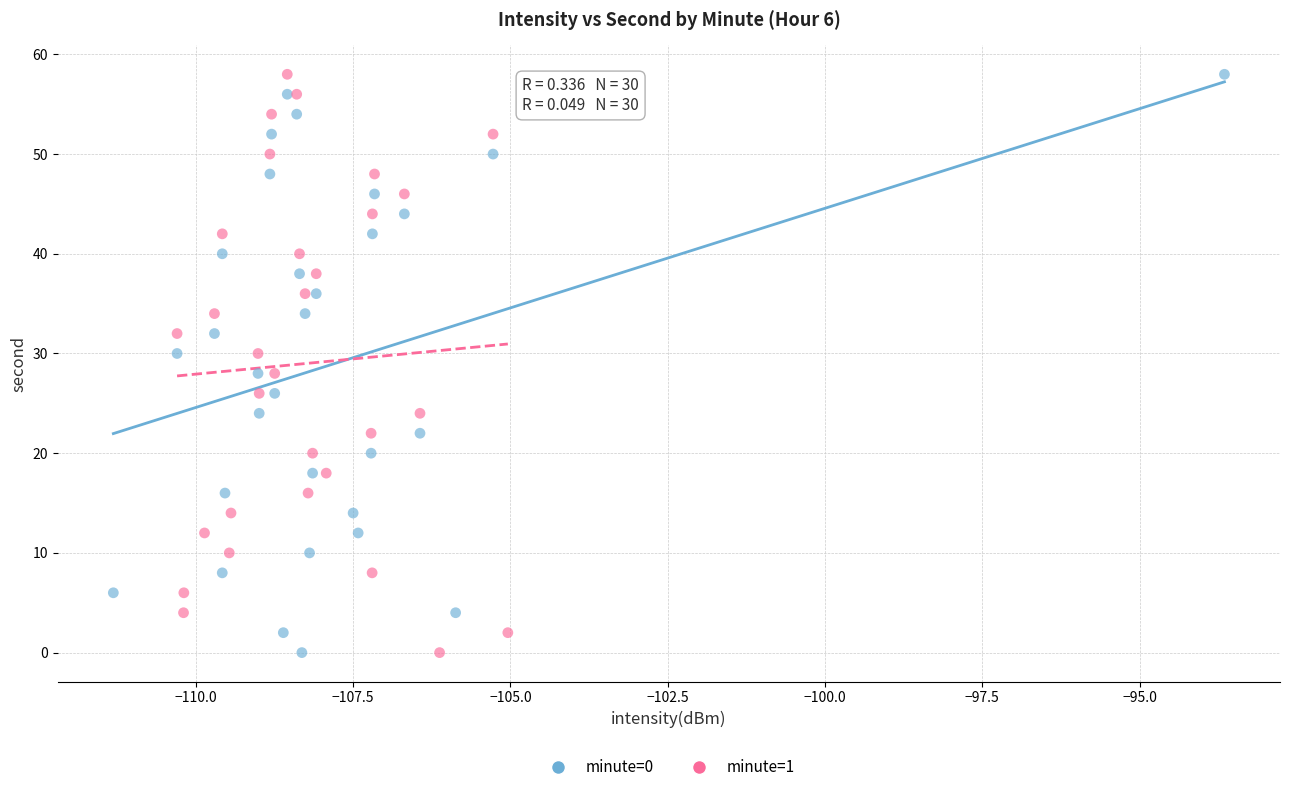

What are all the series names shown in the legend?

minute=0, minute=1